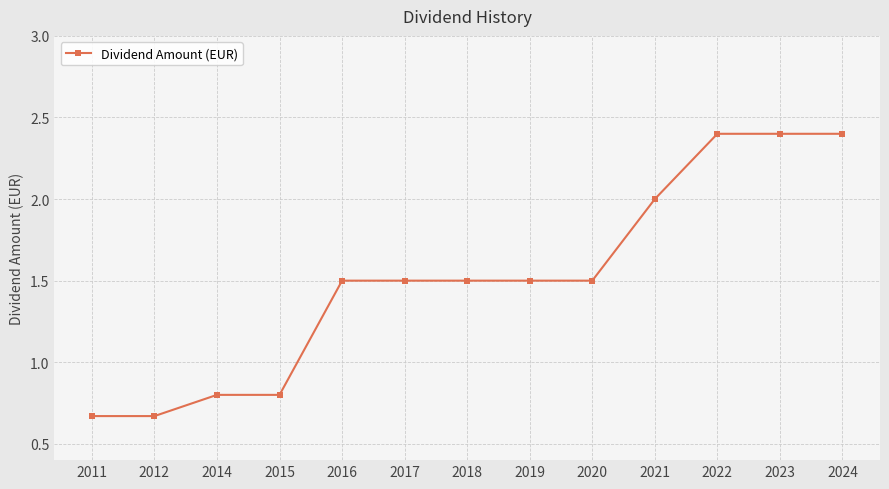

What is the value of the 11th point from the left?

2.4